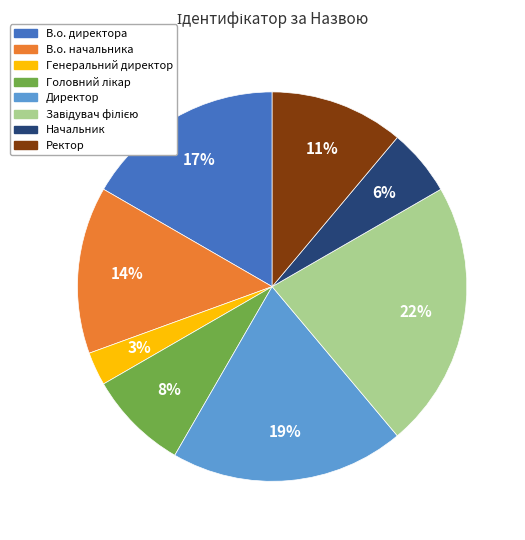

What percentage is the Генеральний директор slice, to the nearest percent?

3%